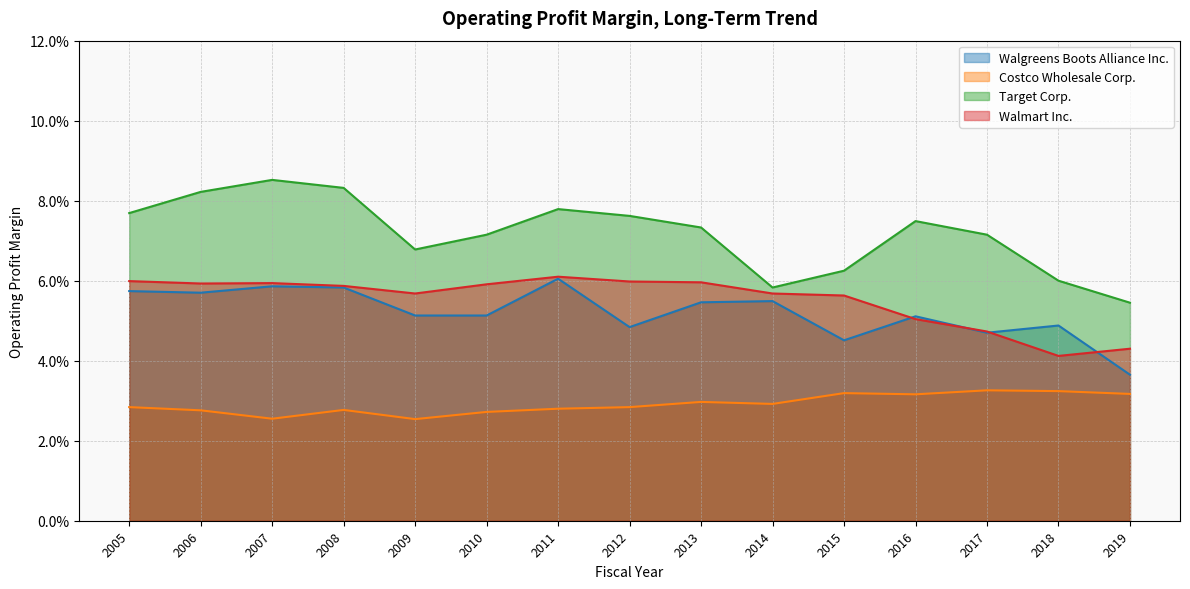

At 2010, list the series in order from smallest to largest.

Costco Wholesale Corp., Walgreens Boots Alliance Inc., Walmart Inc., Target Corp.